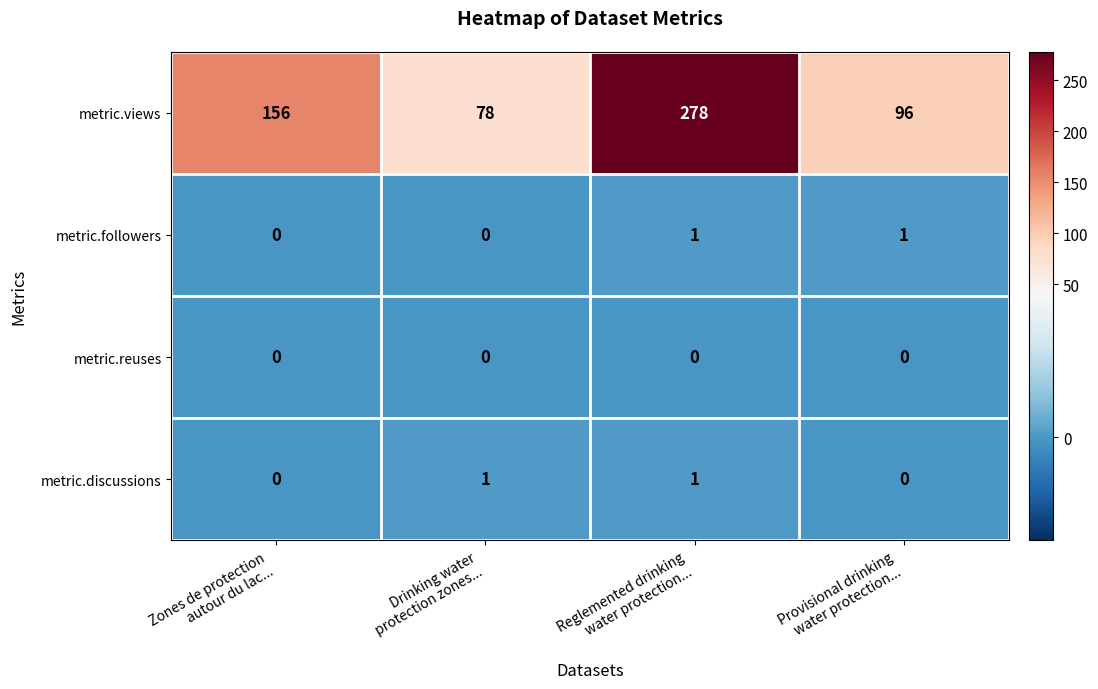

Reading right to left, list all the values displayed in this chart.

metric.views: 96	278	78	156
metric.followers: 1	1	0	0
metric.reuses: 0	0	0	0
metric.discussions: 0	1	1	0